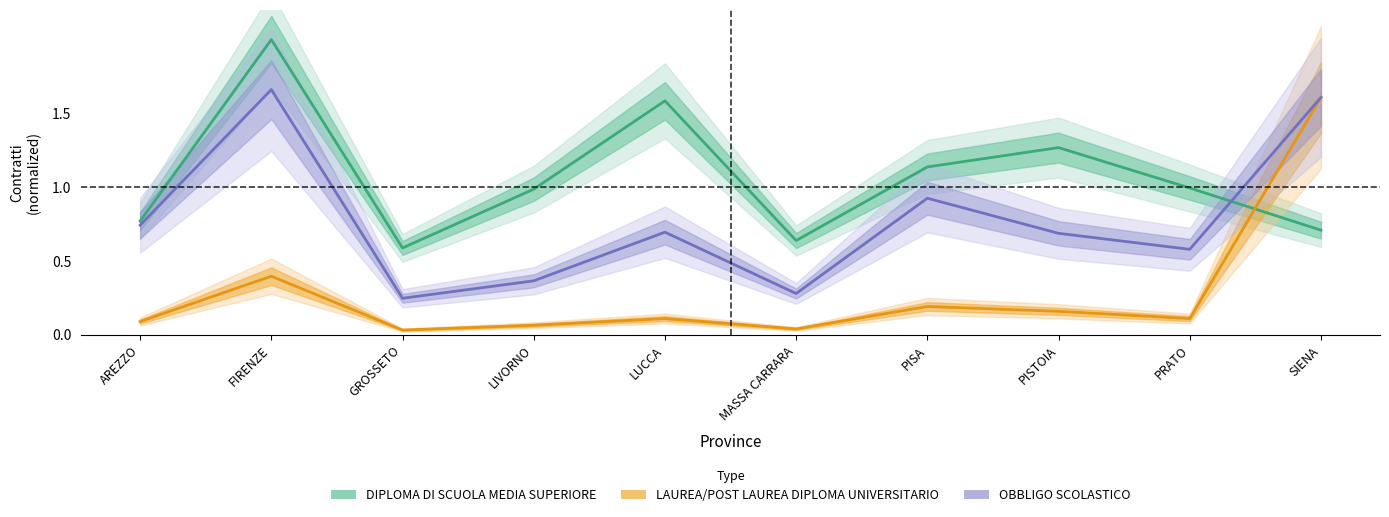

Which series ends up on top after the final intersection of OBBLIGO SCOLASTICO and DIPLOMA DI SCUOLA MEDIA SUPERIORE?

OBBLIGO SCOLASTICO